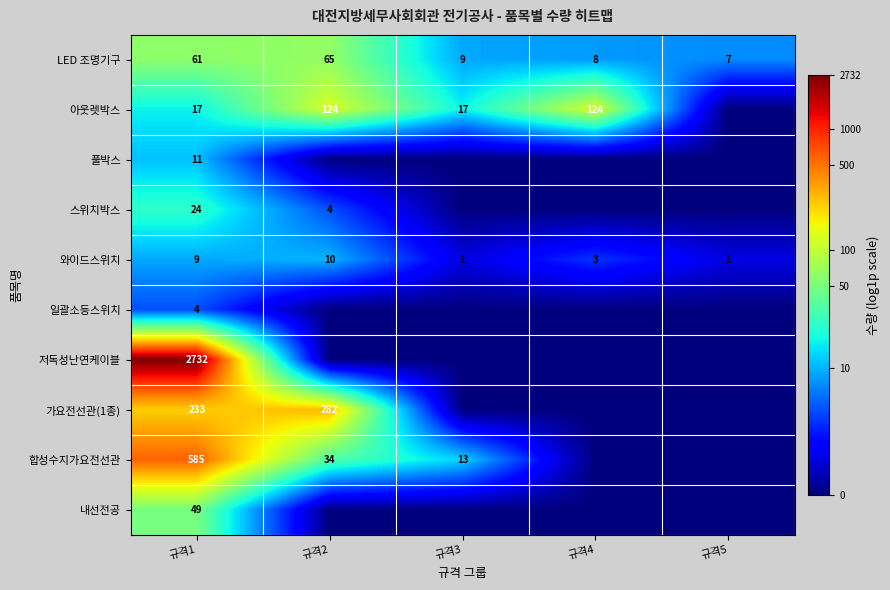

The value of 풀박스 at 규격1 is 11. True or false?

True